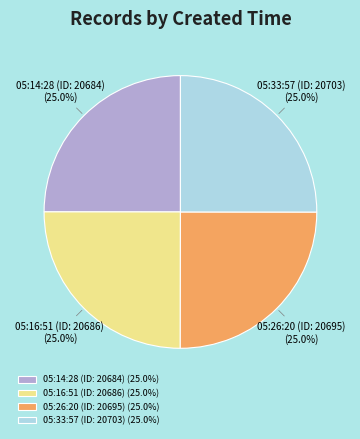

Approximately how many times larger is the value at 05:33:57 (ID: 20703) (25.0%) compared to 05:26:20 (ID: 20695) (25.0%)?

1.0